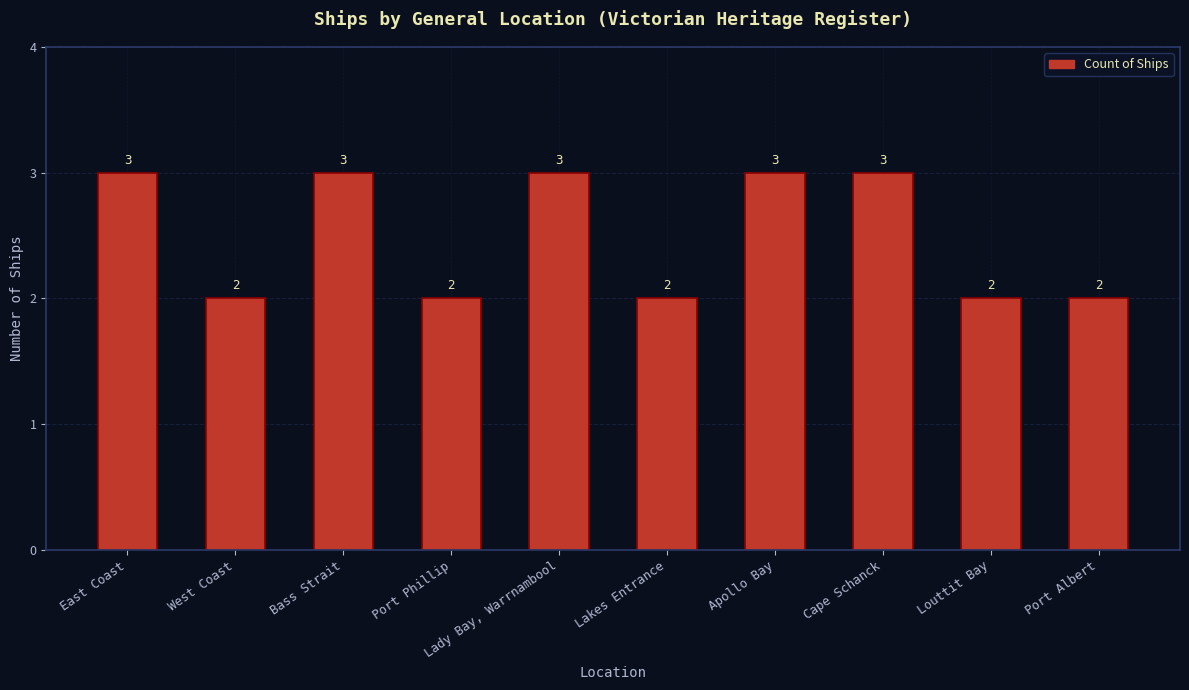

What is the ratio of the value at Bass Strait to the value at Lakes Entrance?

1.5